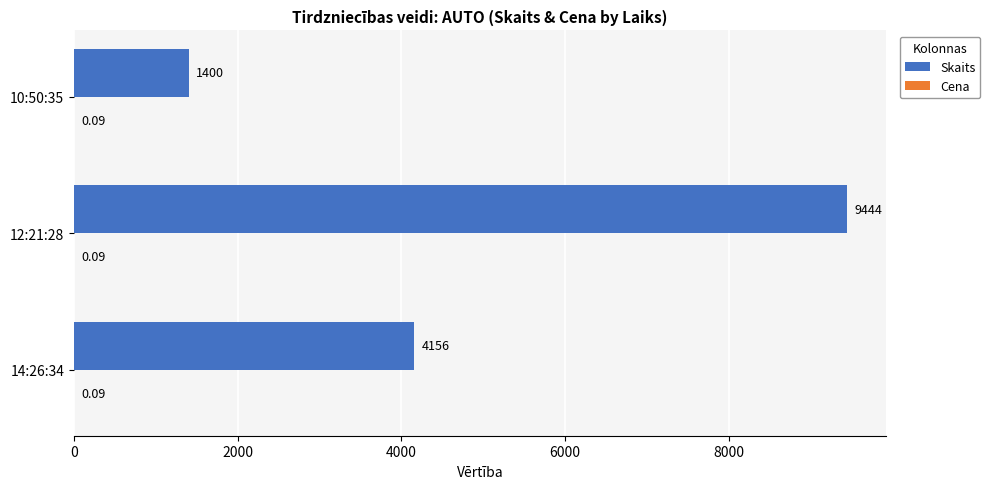

What is the sum of all Skaits values?

15000.0